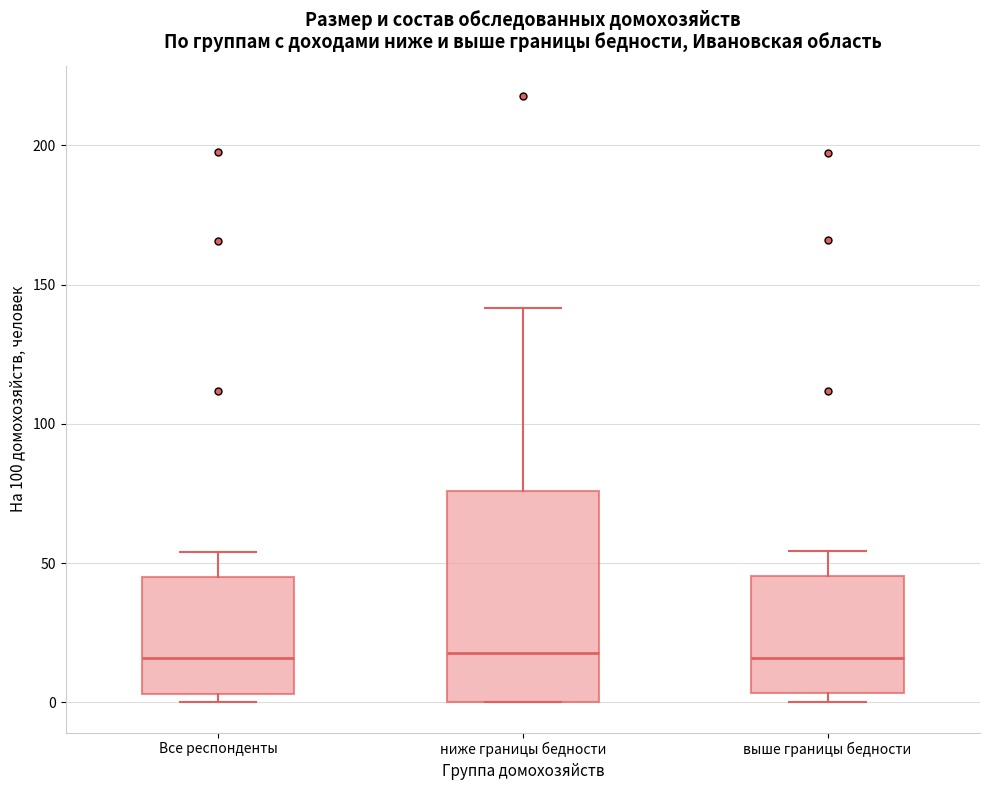

Reading left to right, transcribe this box plot: for each box, give where its median line is, the range the box spans, and where its two whiskers end, as read against the y-axis. The values are not printed on the chart, so give them approximately, as read against the axis.

Все респонденты: median 15, box 5 to 45, whiskers 0 to 55
ниже границы бедности: median 20, box 0 to 75, whiskers 0 to 140
выше границы бедности: median 15, box 5 to 45, whiskers 0 to 55